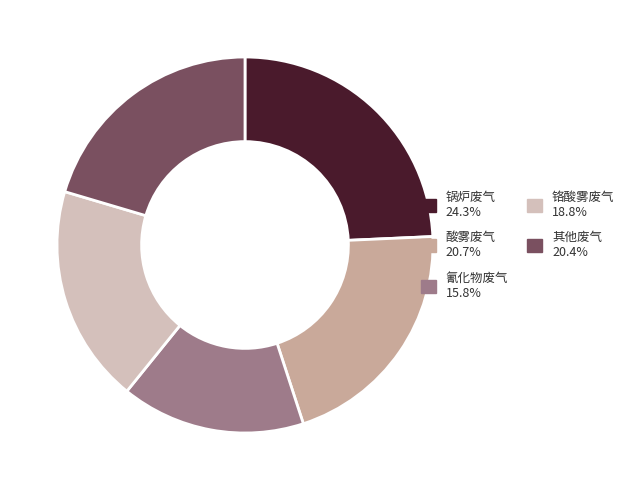

Does any single category account for the majority?

No